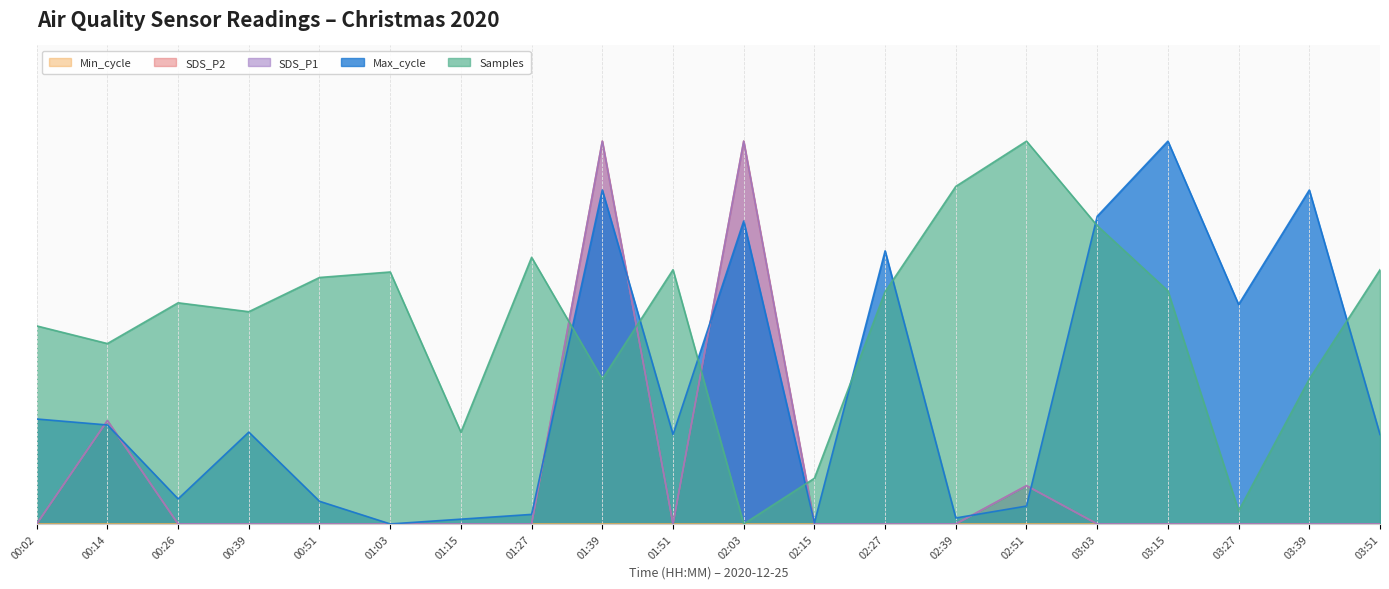

Where is Max_cycle nearest to the value 0?

01:03